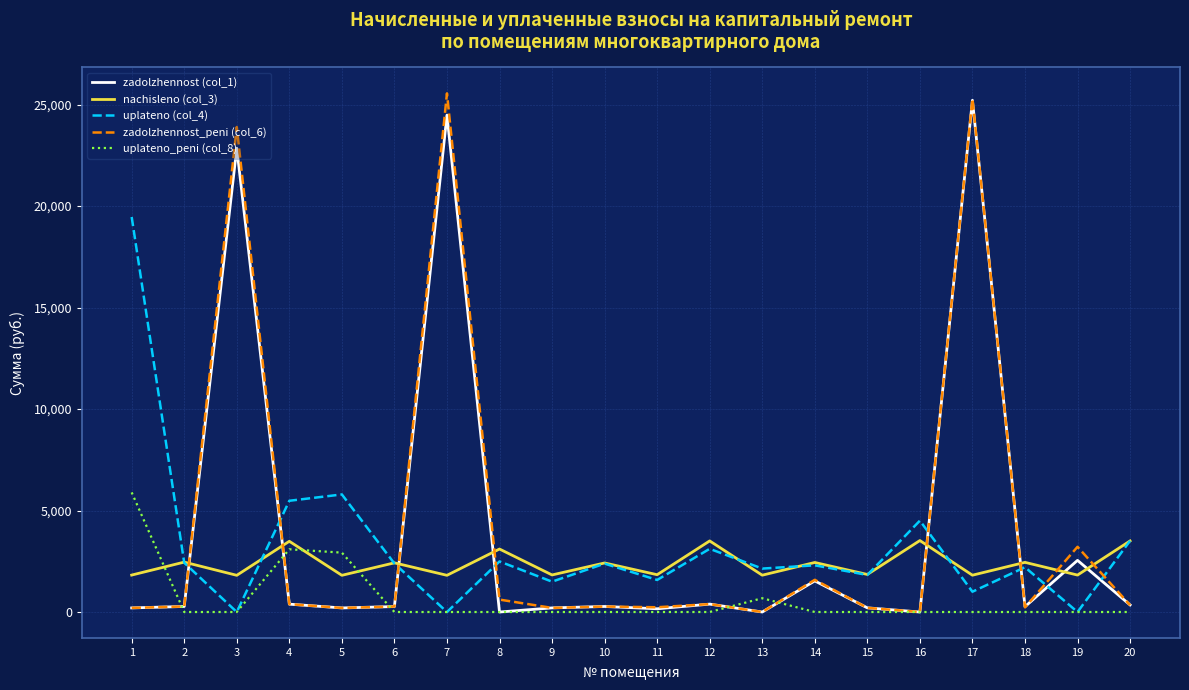

True or false: zadolzhennost (col_1) and nachisleno (col_3) cross at least once.

True